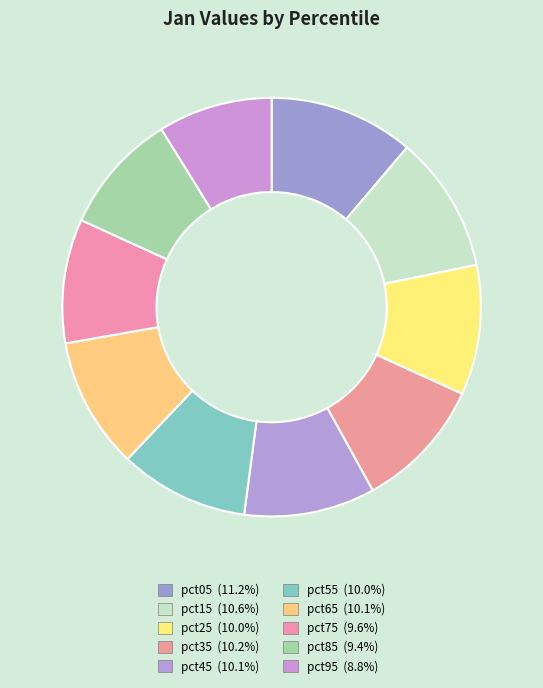

How many slices are in this pie chart?

10